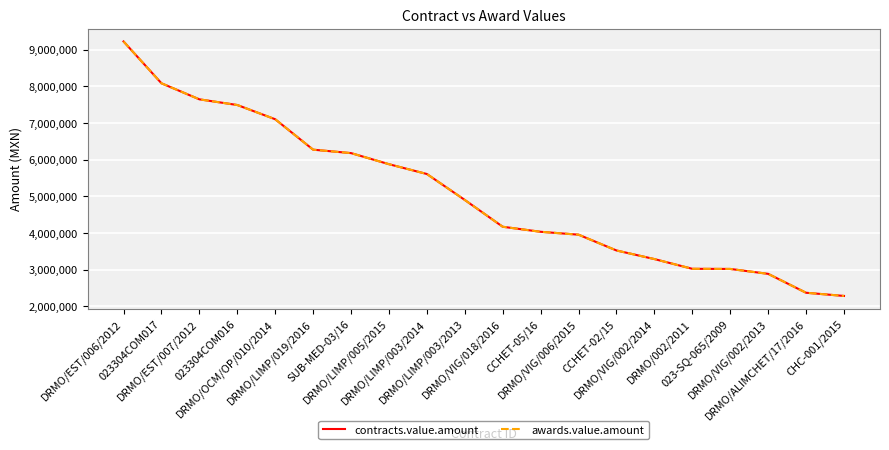

True or false: contracts.value.amount and awards.value.amount cross at least once.

False